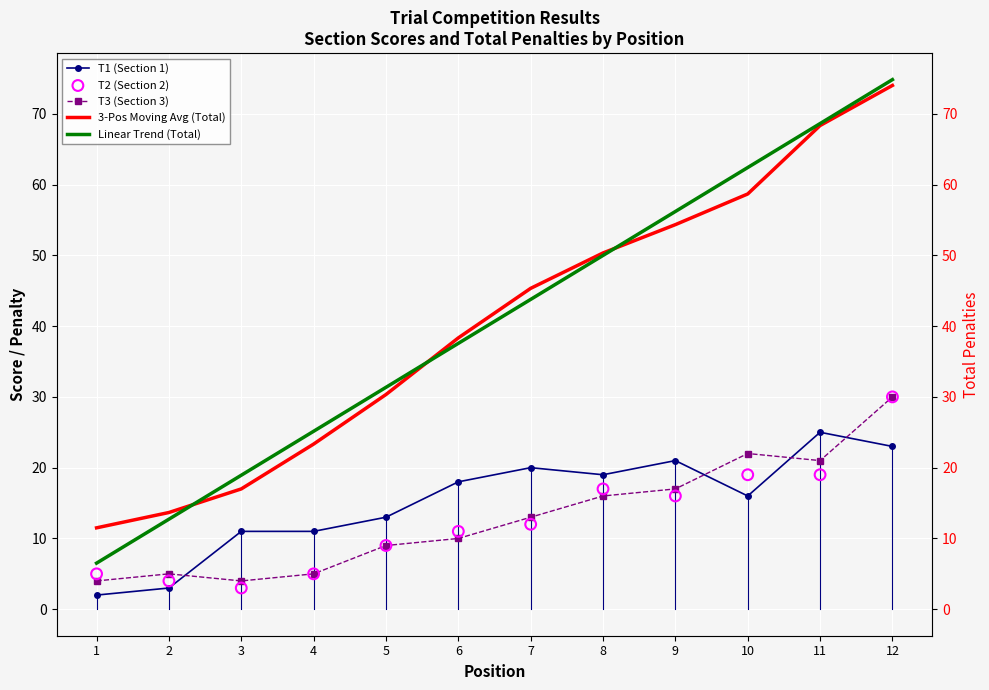

Which series has the largest total across all categories?

Linear Trend (Total)